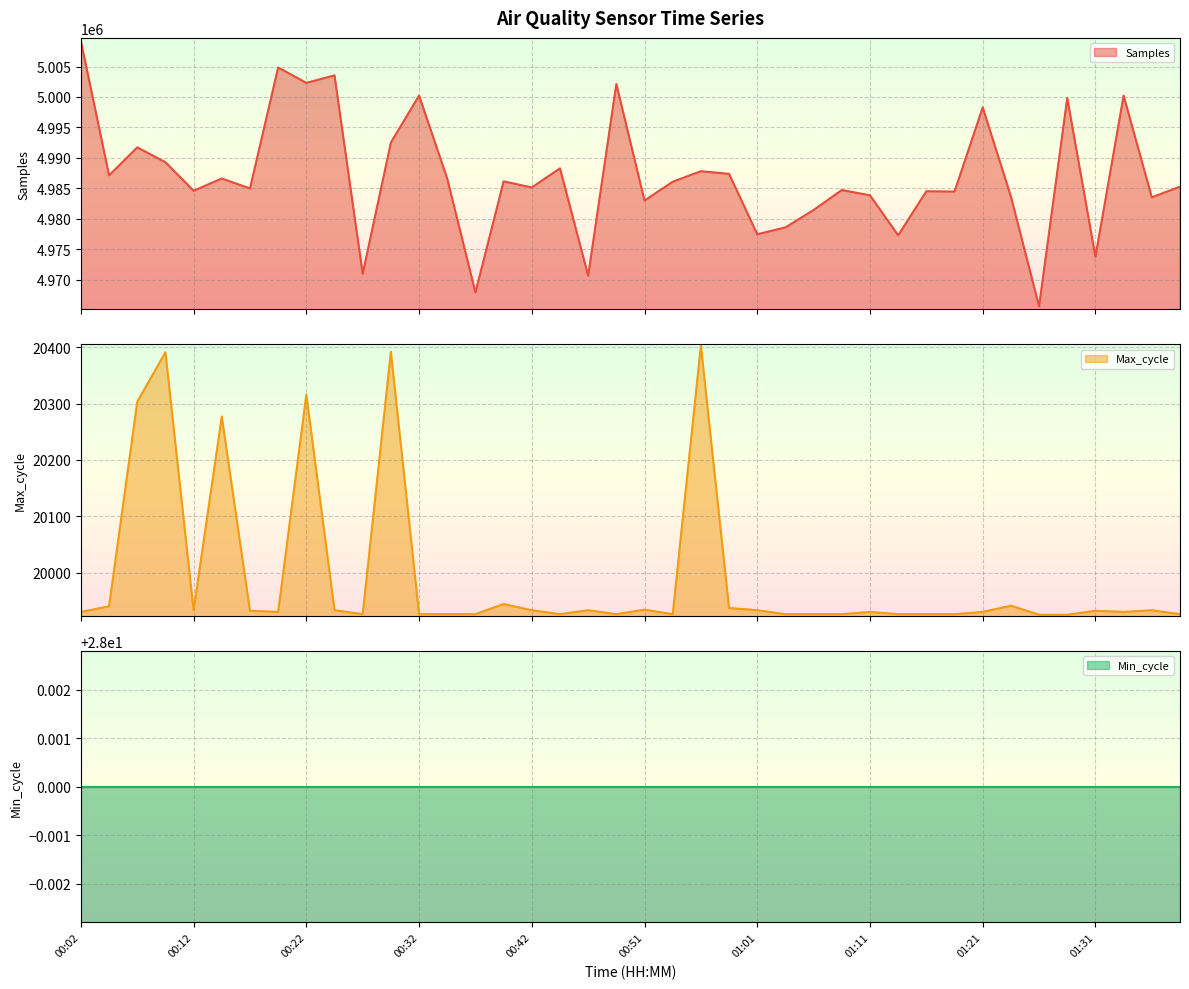

At which category does Samples reach its first local peak?

00:07